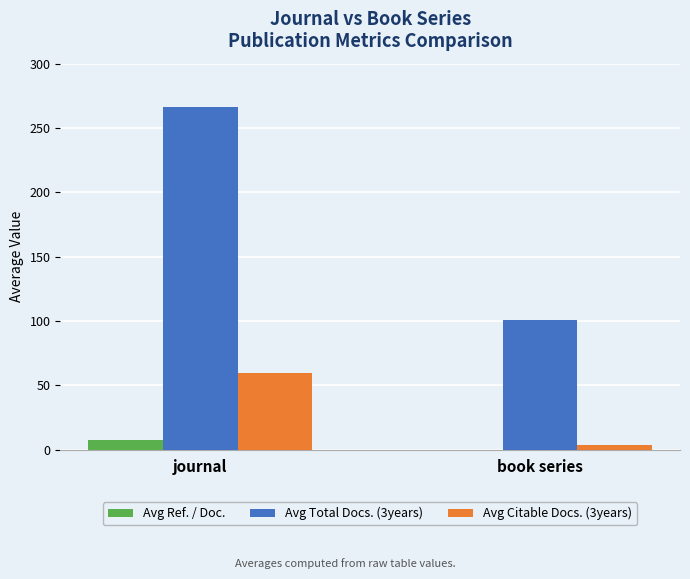

At which label does Avg Citable Docs. (3years) reach its peak?

journal